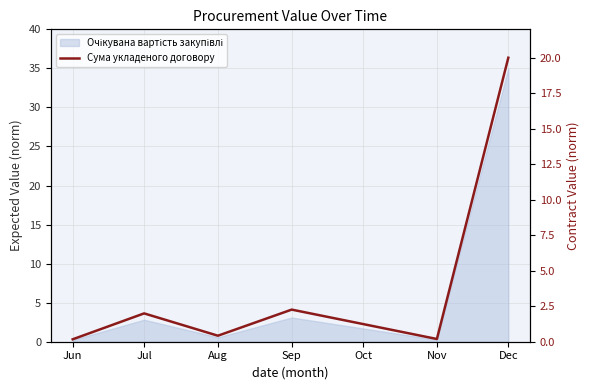

True or false: the data shows 0.3 at Jun.

False